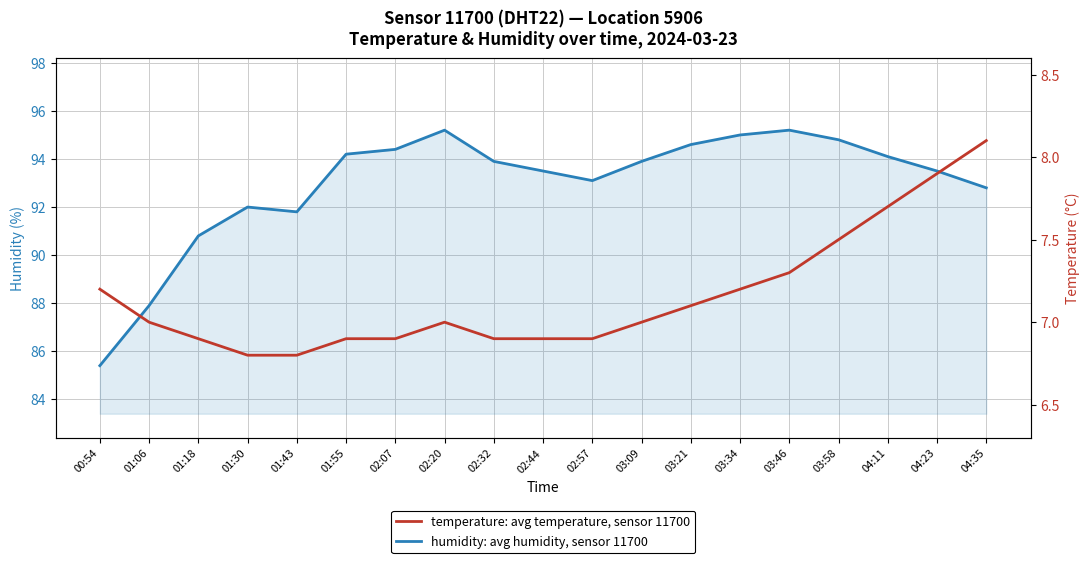

Rank the categories by temperature: avg temperature, sensor 11700 value from lowest to highest.

01:30, 01:43, 01:18, 01:55, 02:07, 02:32, 02:44, 02:57, 01:06, 02:20, 03:09, 03:21, 00:54, 03:34, 03:46, 03:58, 04:11, 04:23, 04:35